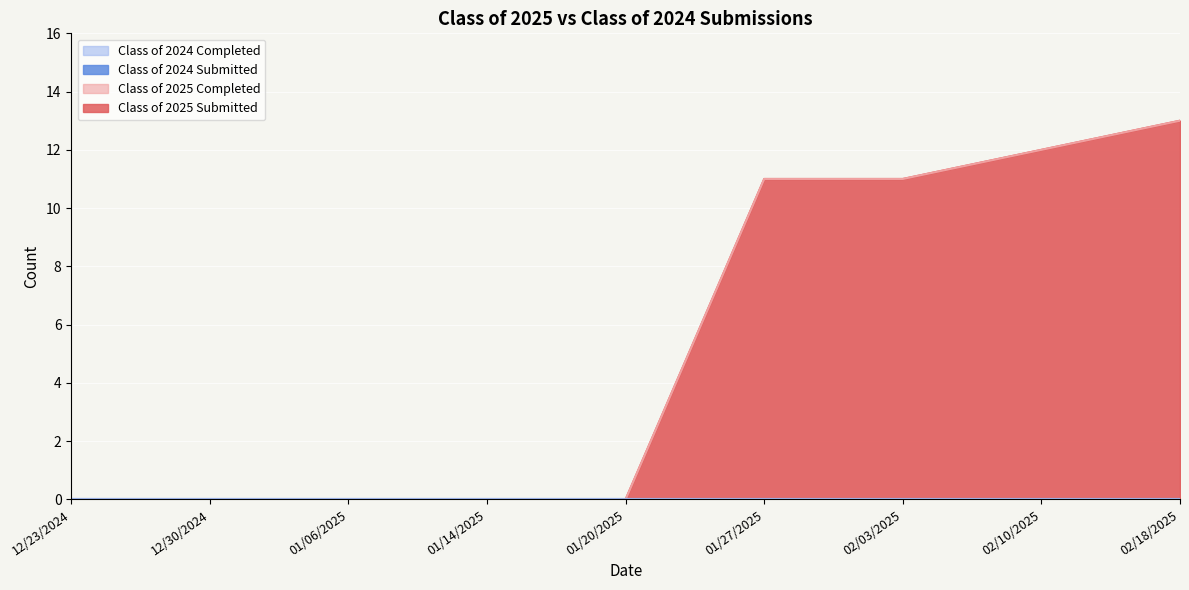

True or false: Class of 2025 Completed and Class of 2025 Submitted intersect in this chart.

False